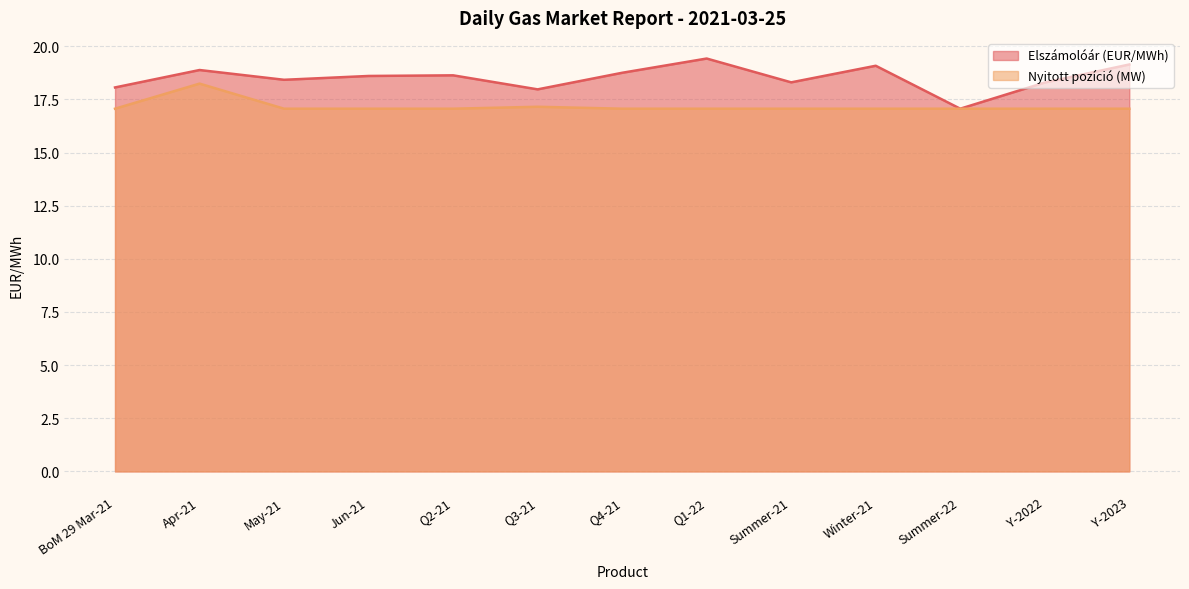

Is the value of Elszámolóár (EUR/MWh) at Winter-21 greater than the value of Nyitott pozíció (MW) at May-21?

Yes